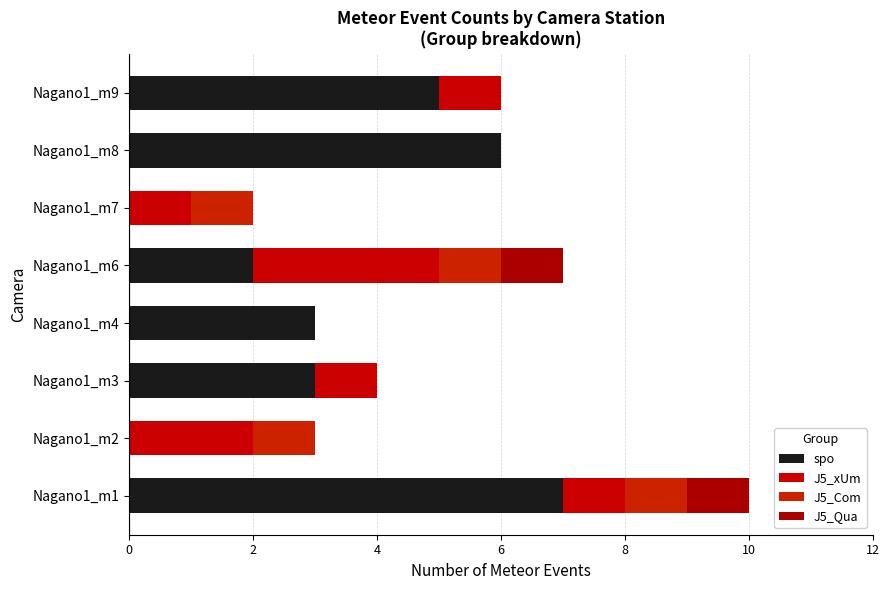

Count the number of categories in the chart.

8